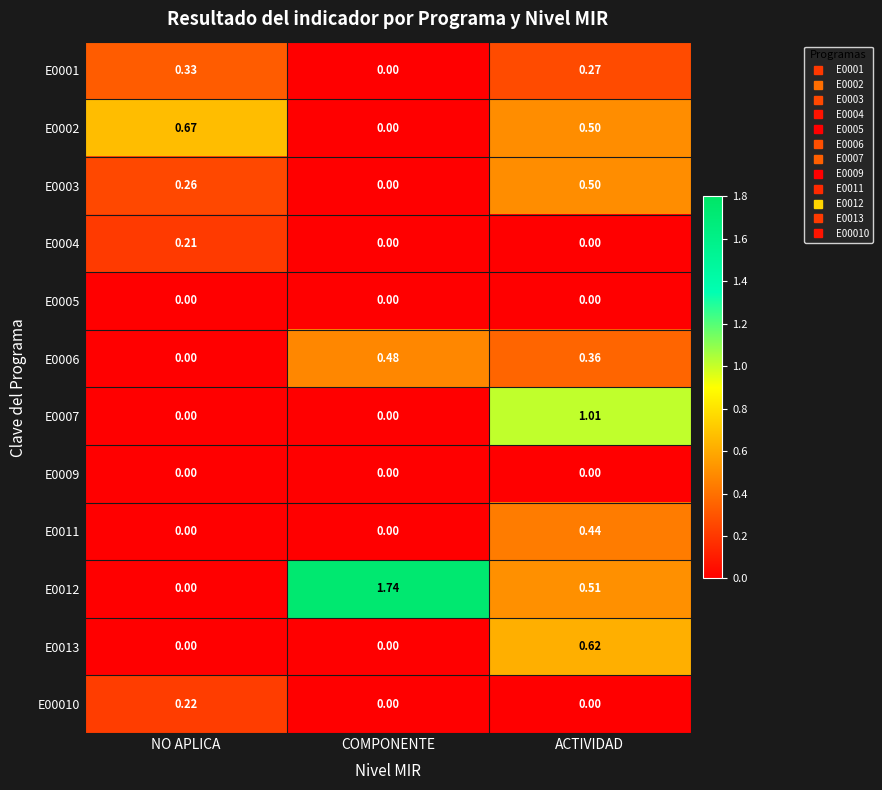

Rank the categories by E0001 value from highest to lowest.

NO APLICA, ACTIVIDAD, COMPONENTE